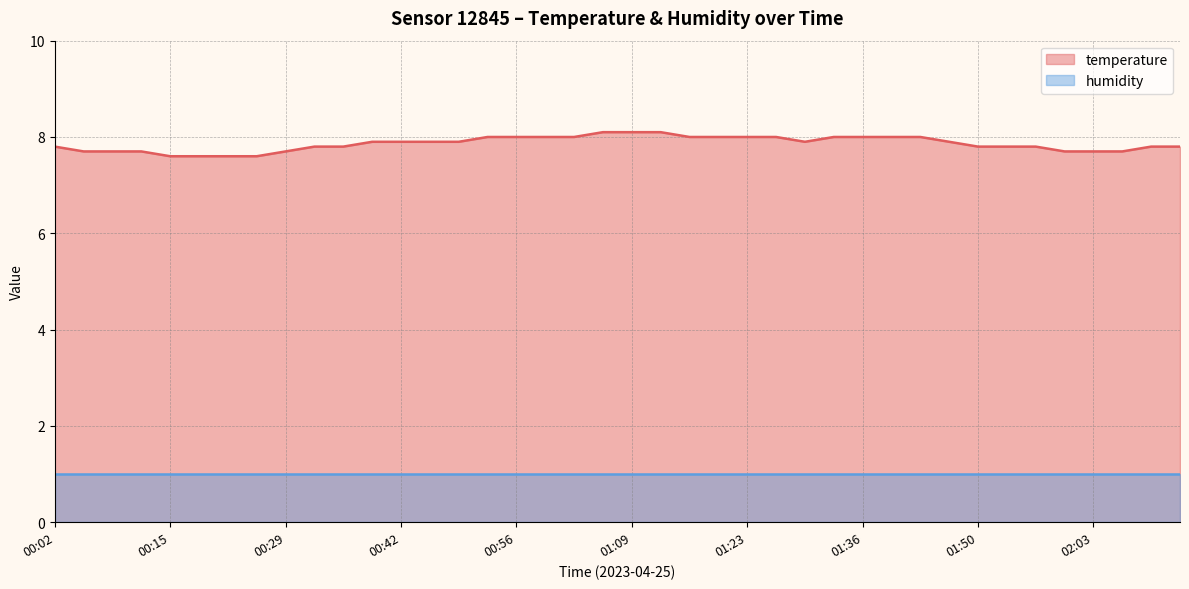

Count the number of data series in this chart.

2